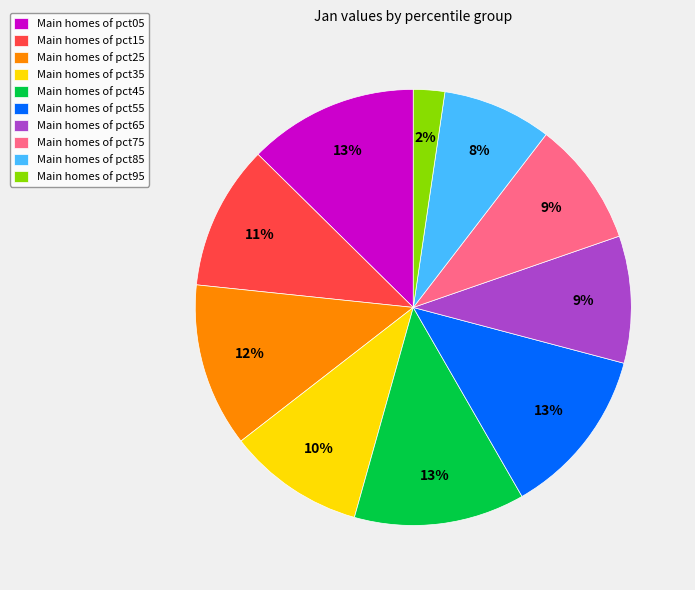

Which slice is the smallest?

Main homes of pct95